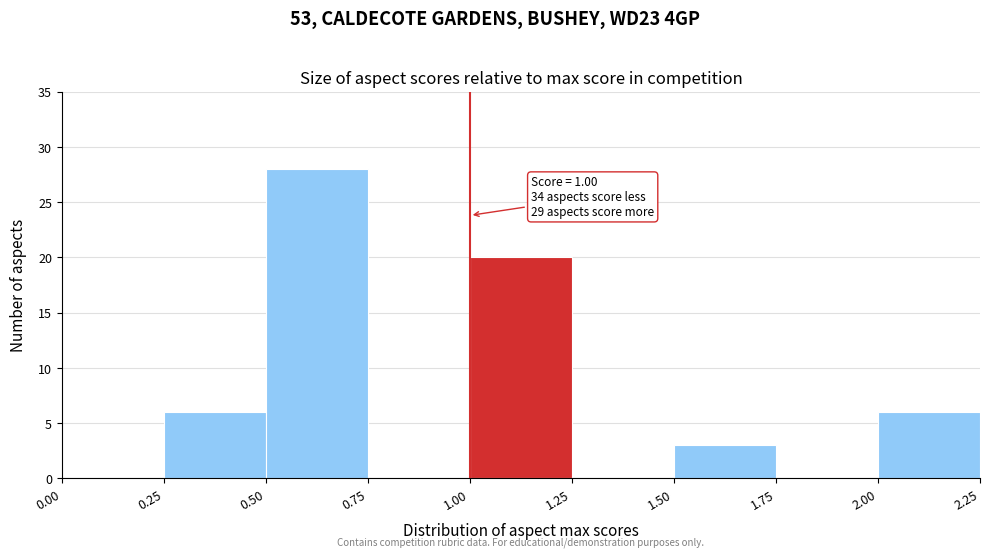

Which range on the x-axis has the tallest bar?

0.50 to 0.75